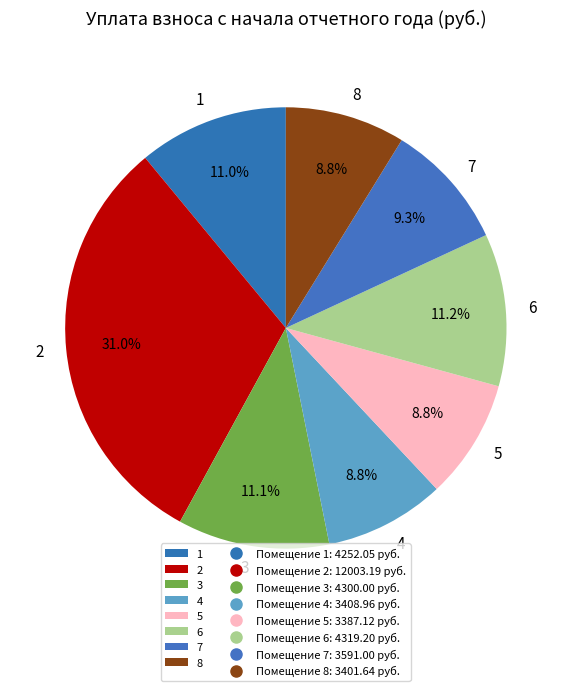

To the nearest percent, what portion does 5 represent?

9%